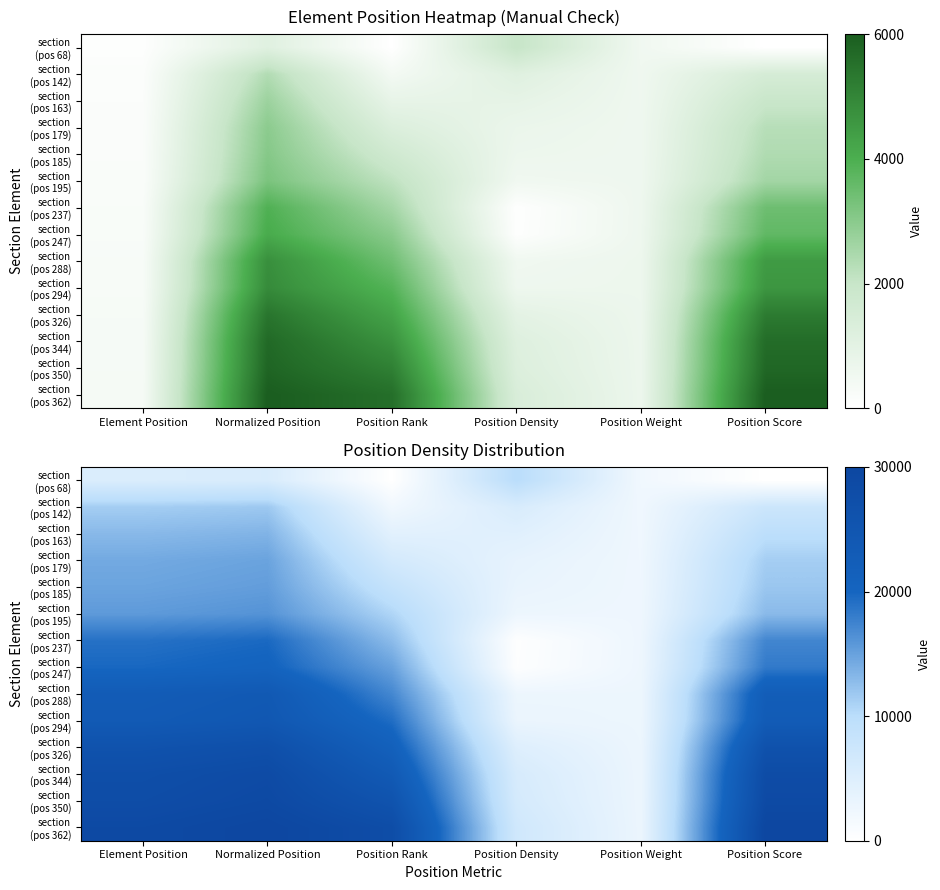

What is the difference between the highest and lowest values at Position Weight?

735.0